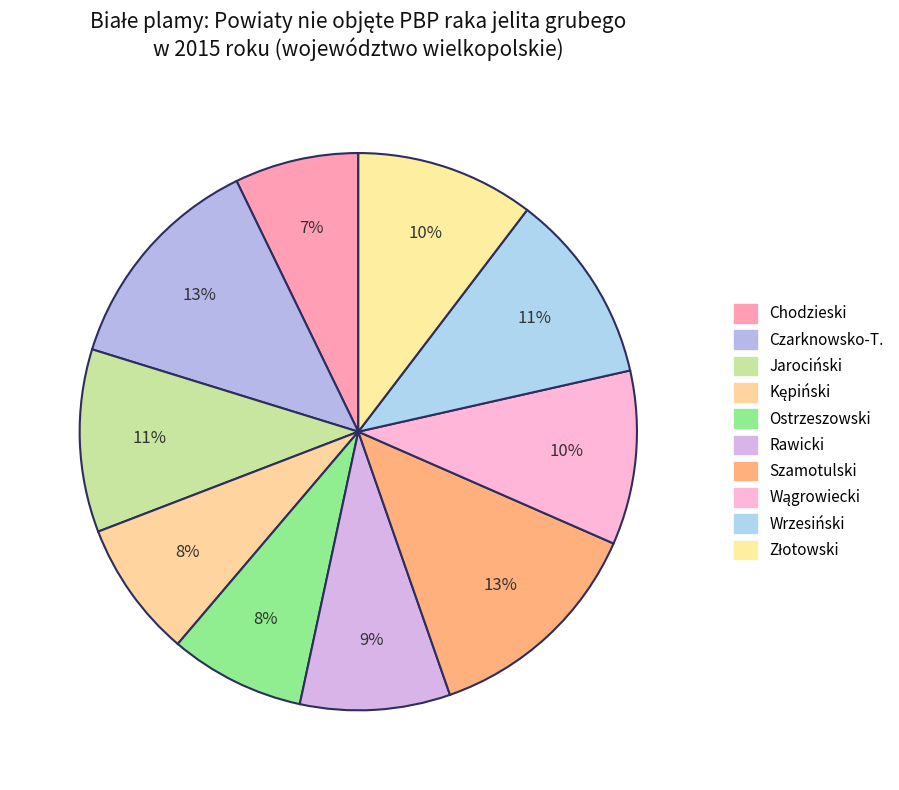

How many segments does this pie chart have?

10